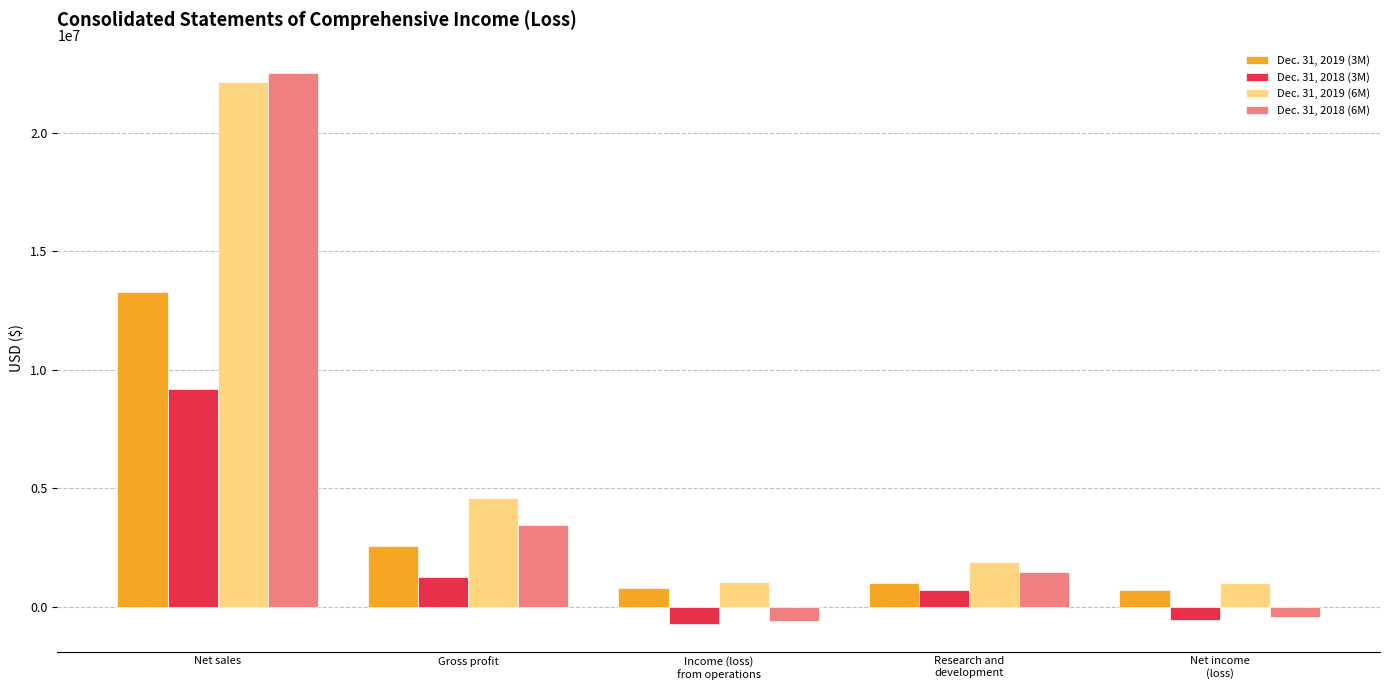

At which category is the sum across all series the highest?

Net sales